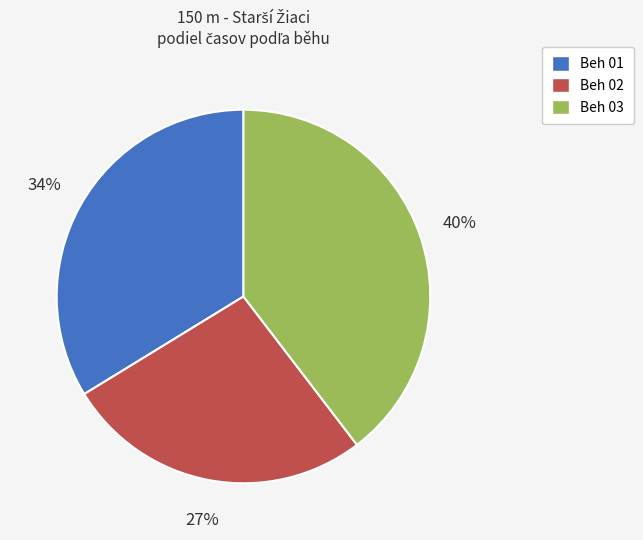

To the nearest percent, what is the difference between the largest and smallest slice percentages?

13%